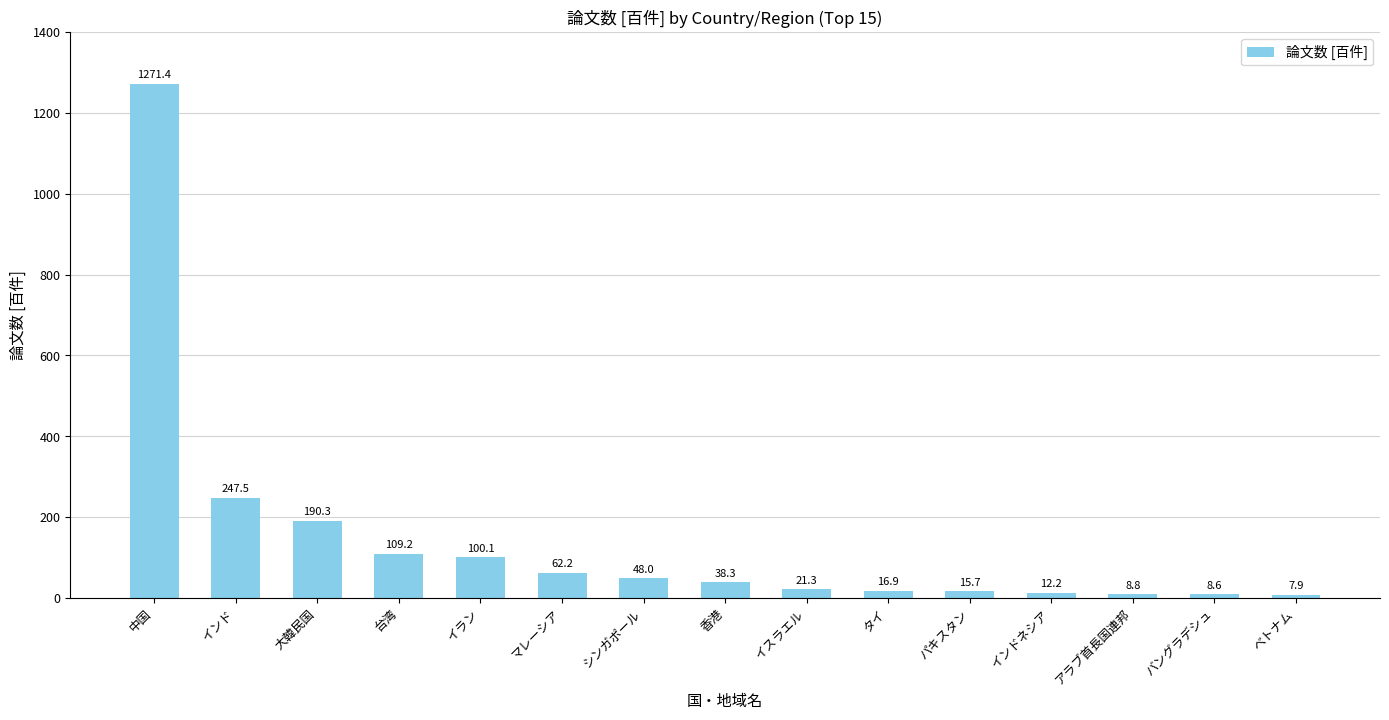

True or false: the data shows 109.2 at 台湾.

True